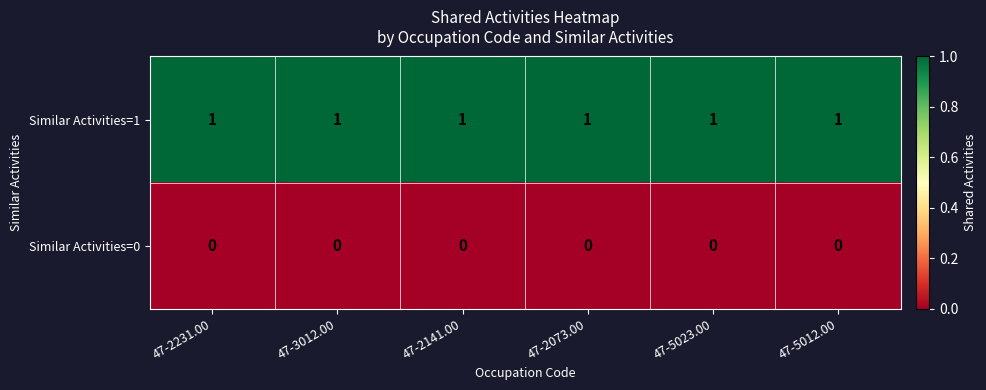

The Similar Activities=1 series shows 1 at 47-3012.00. True or false?

True